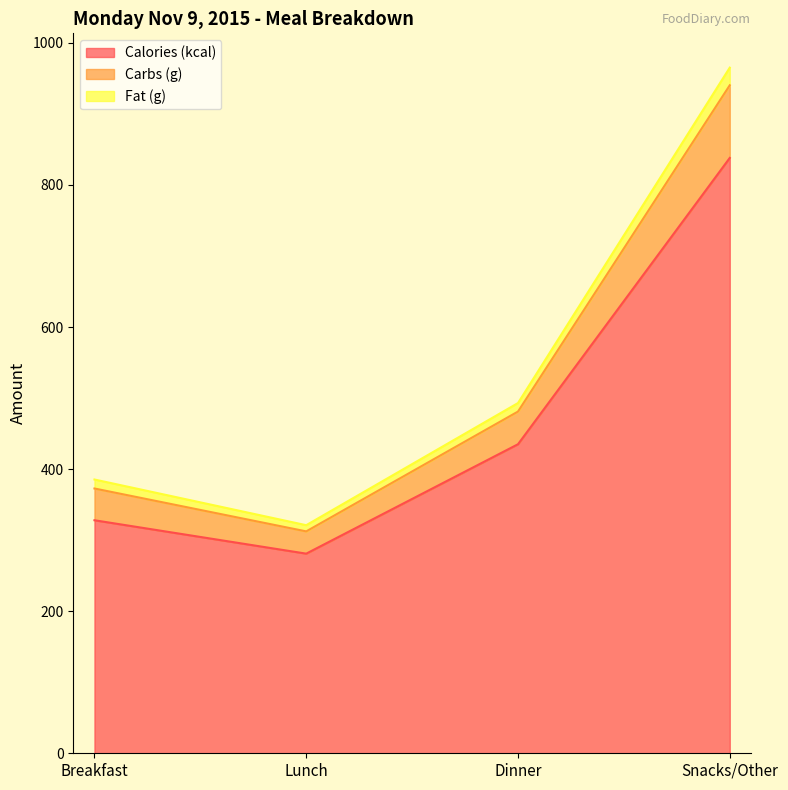

Where is the first local minimum for Carbs (g)?

Lunch